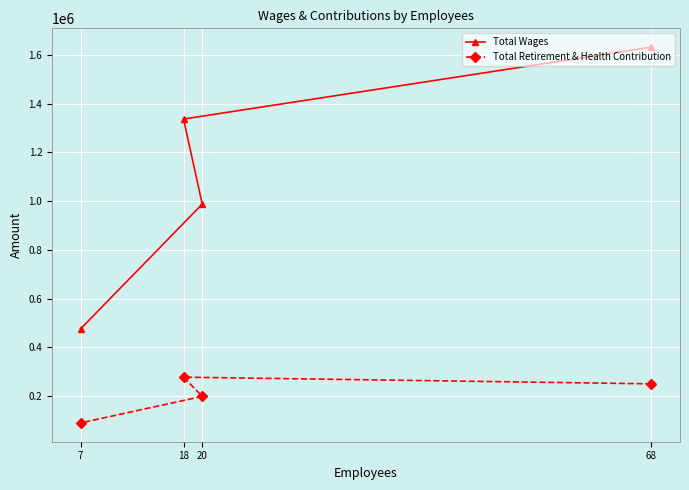

How many interior local peaks does the Total Retirement & Health Contribution series have?

1